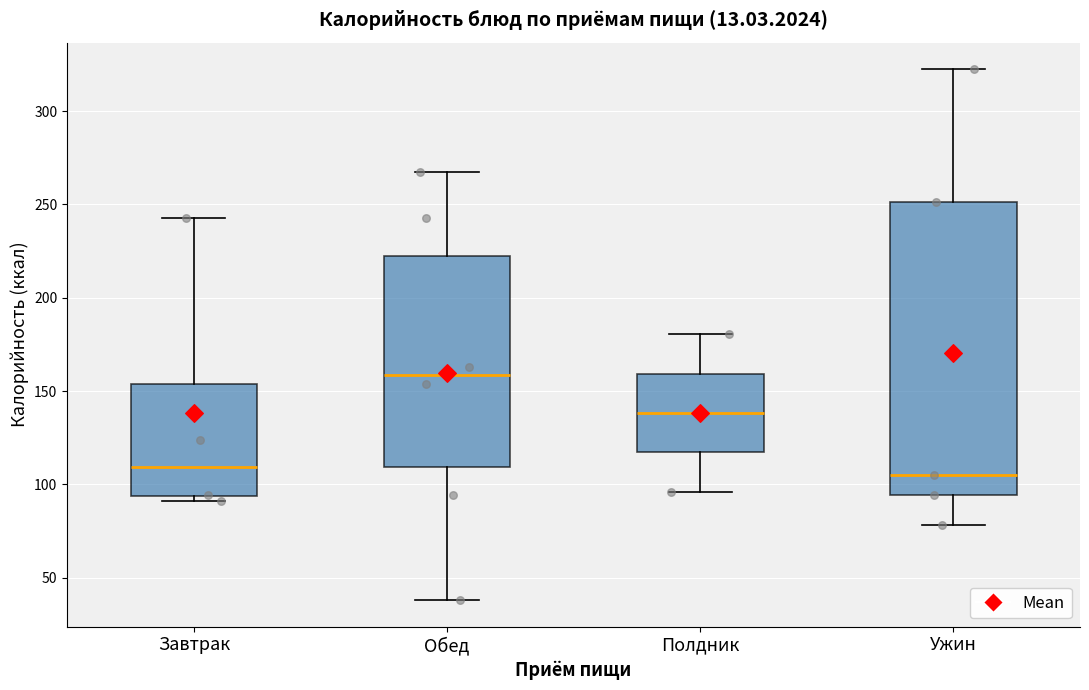

Which box is the tallest, from its lower edge to its upper edge?

Ужин